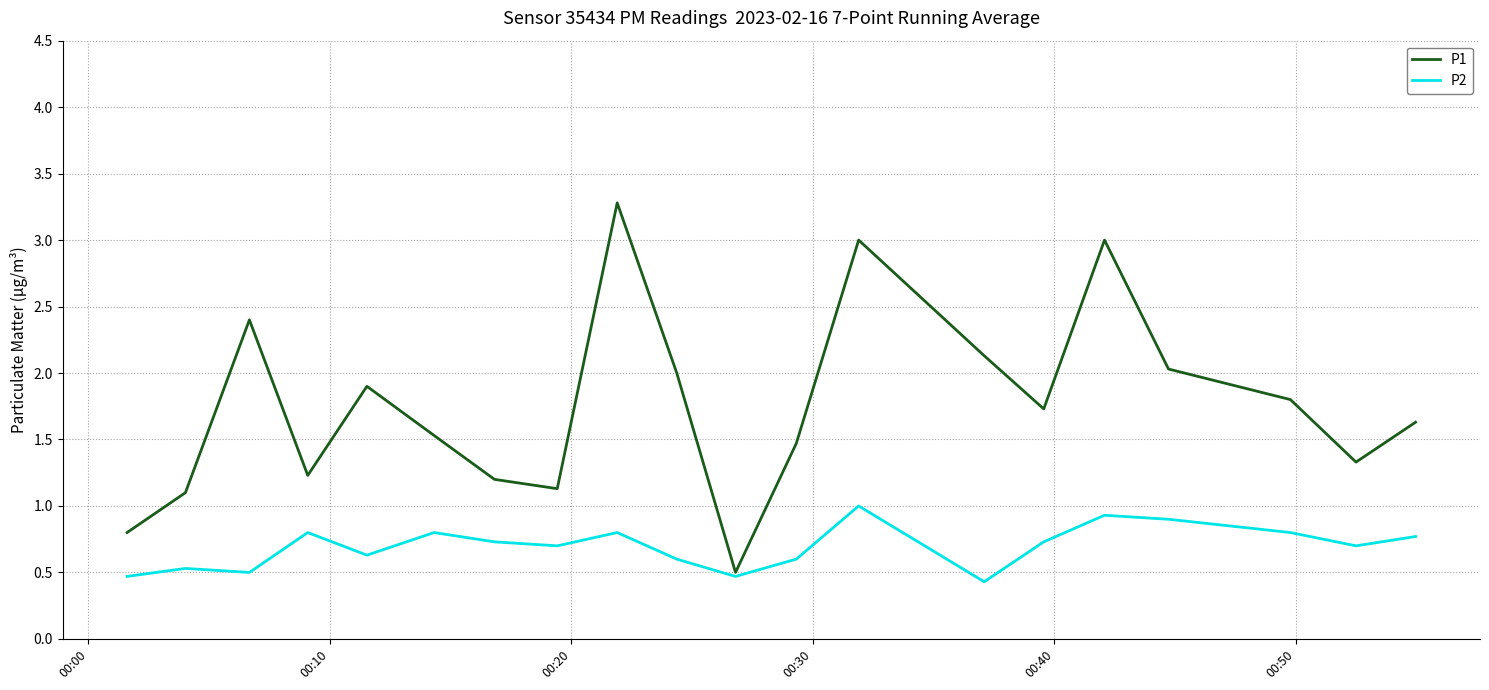

Which series has the largest range (max minus min)?

P1